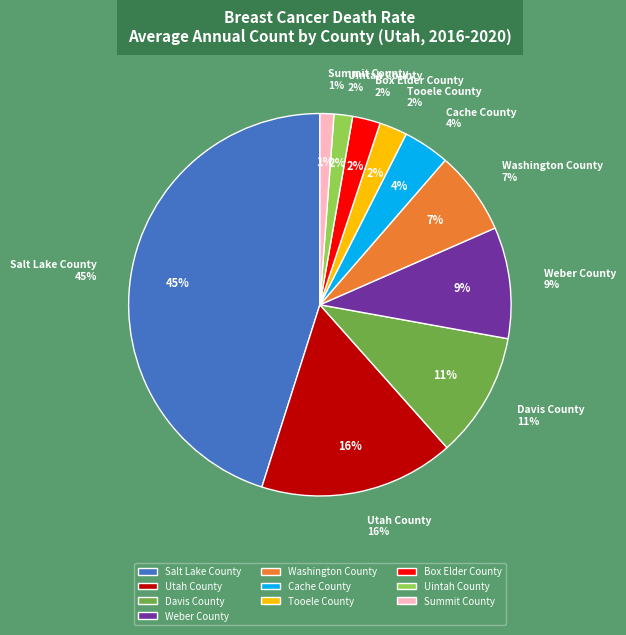

Which slice is the smallest?

Summit County